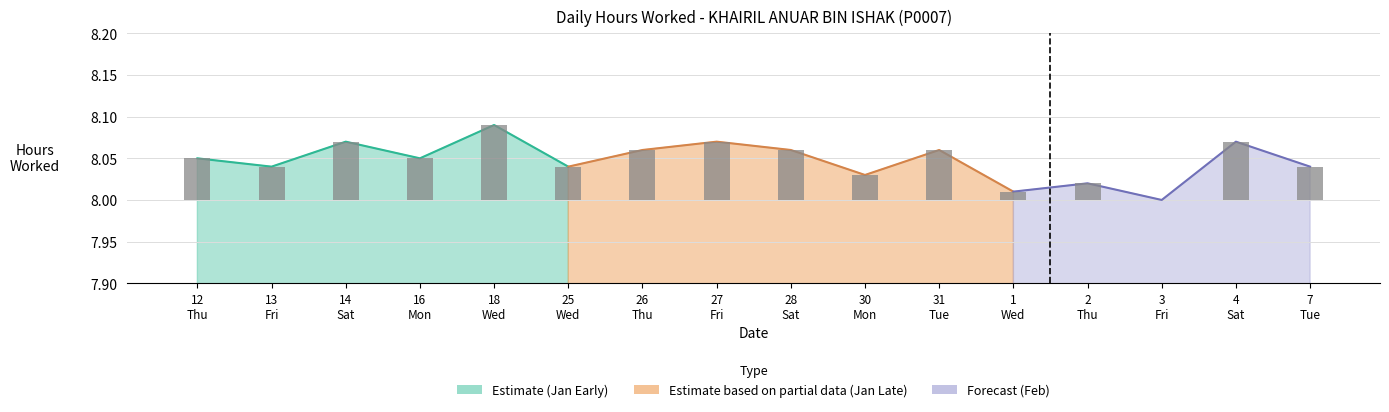

How many bars are there in total?

16